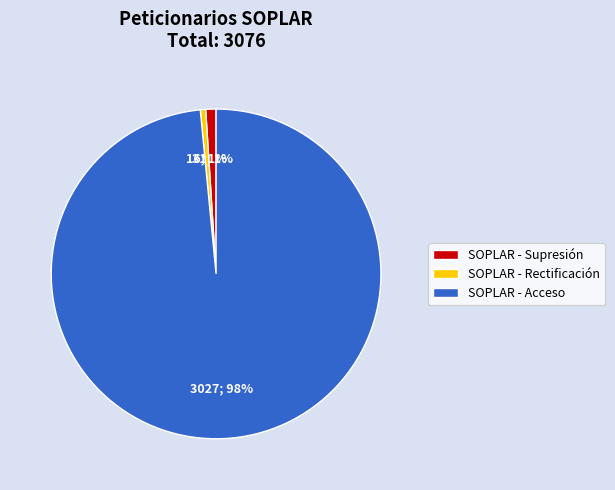

To the nearest percent, what percentage of the pie is SOPLAR - Supresión?

1%